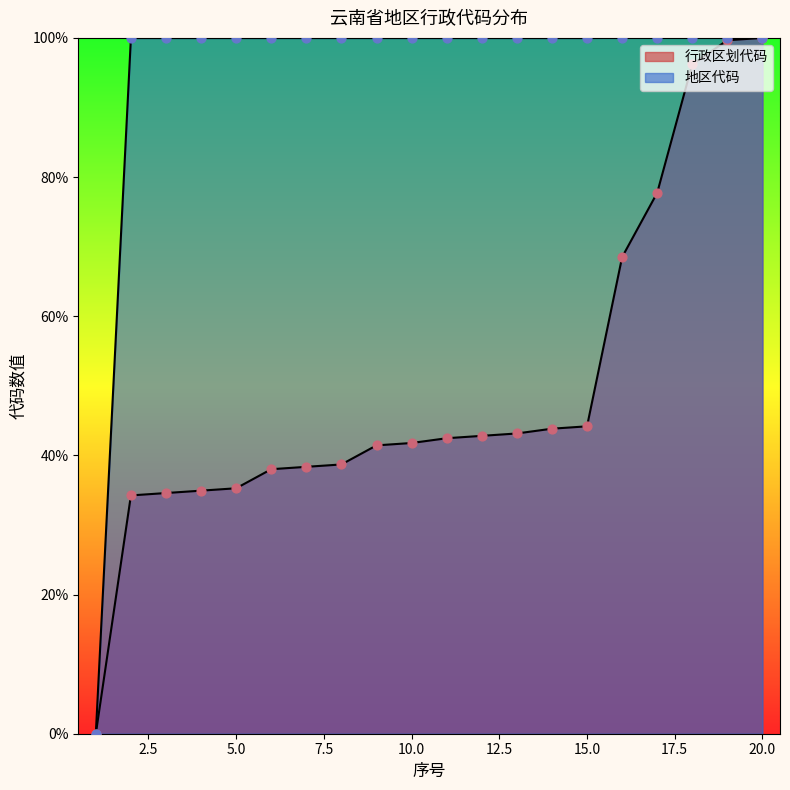

At how many categories does at least one series exceed 47?

19